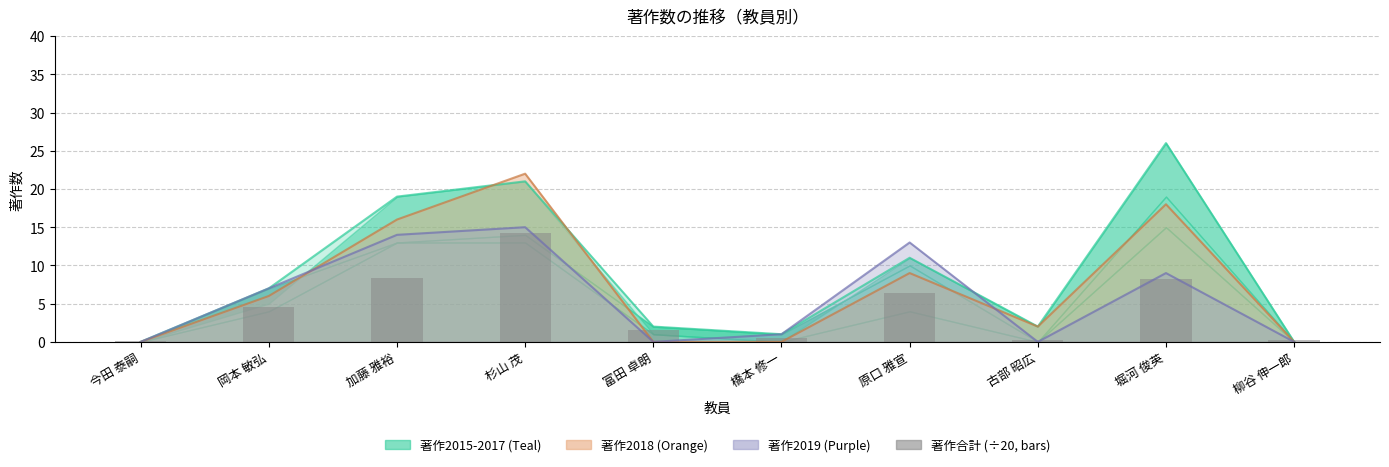

How many data points does each series have?

10